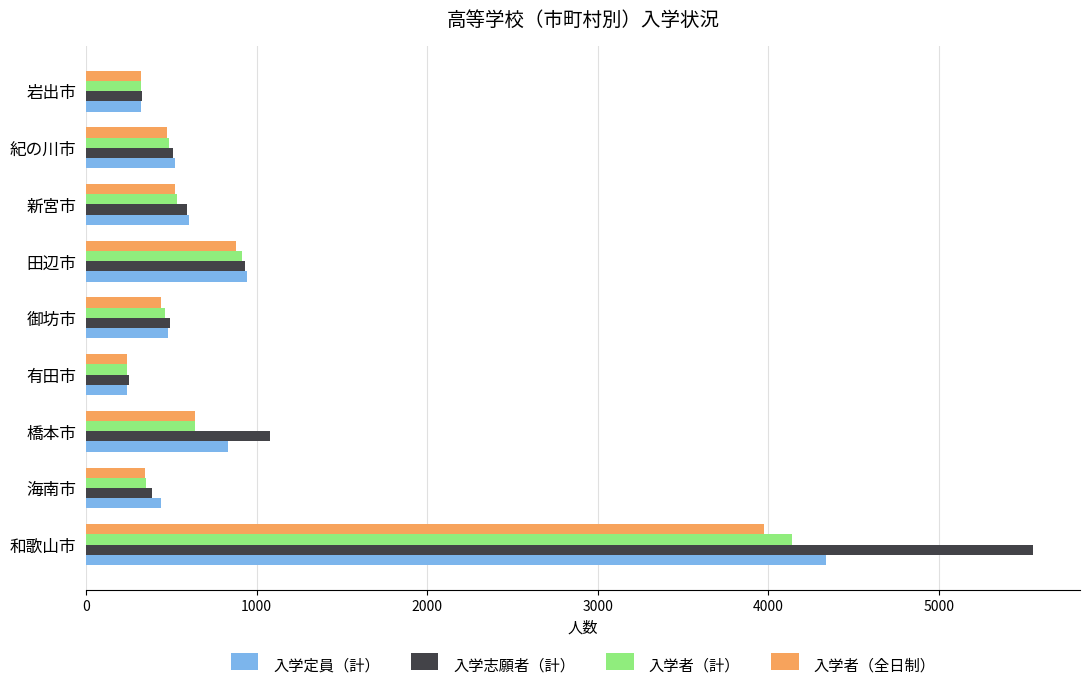

What is the difference between the maximum and second lowest values in the 入学者（計） series?

3822